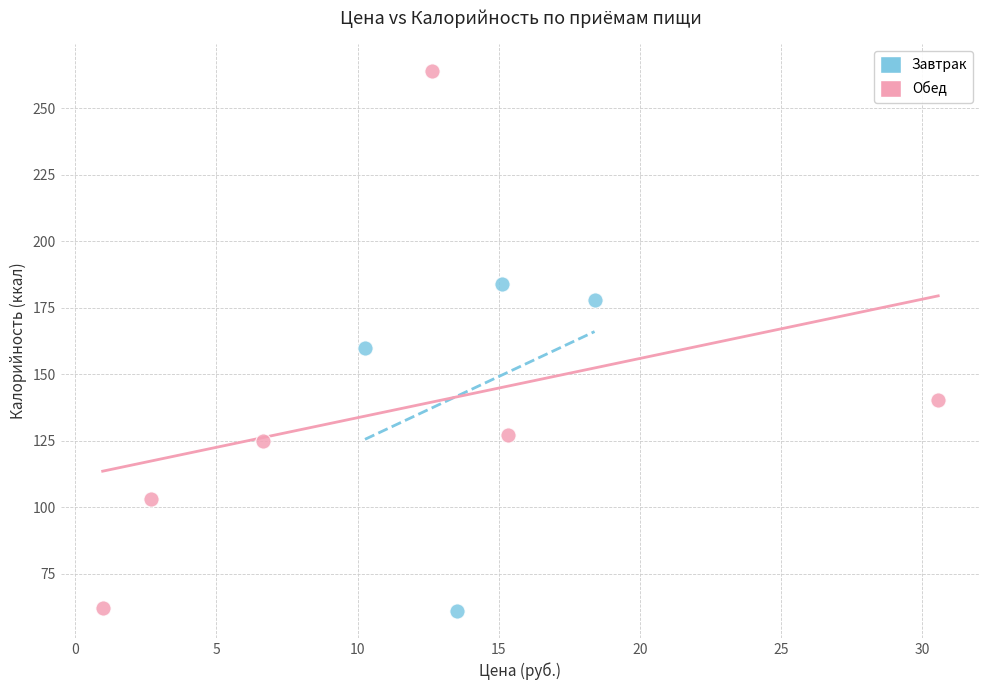

Which series reaches the maximum Y coordinate?

Обед